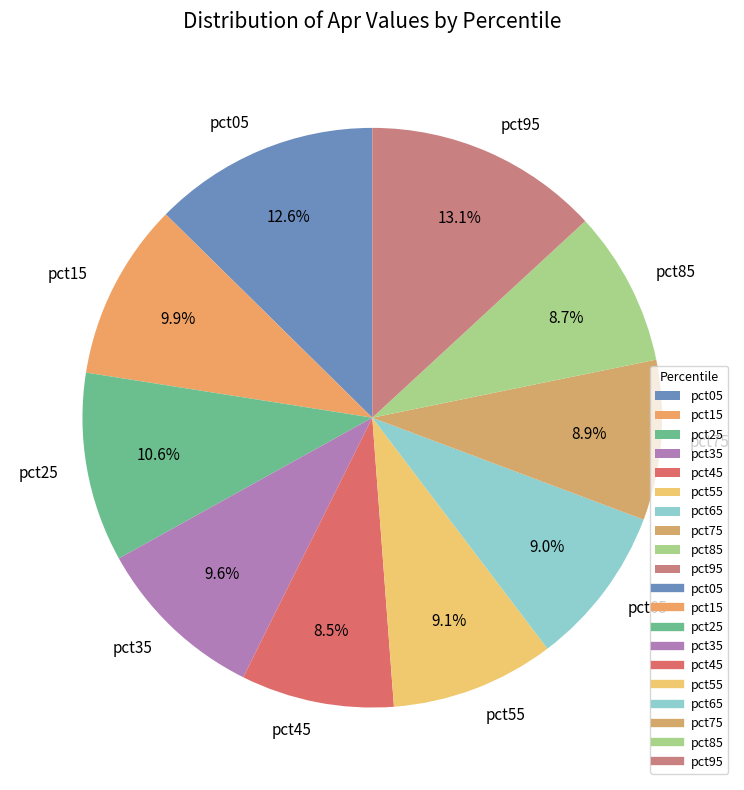

Between pct25 and pct15, which is larger?

pct25